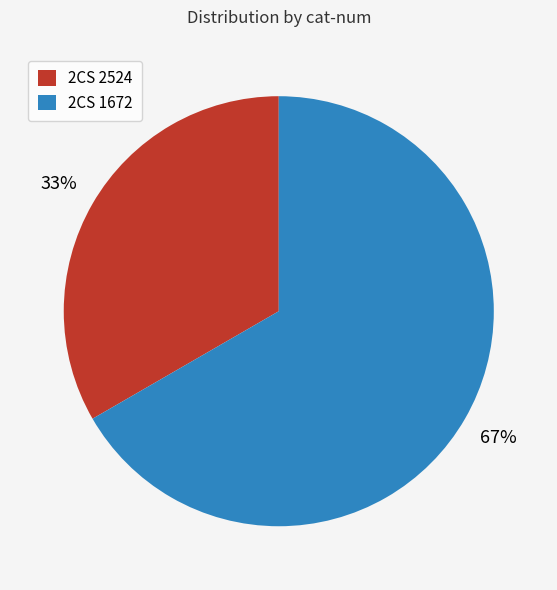

Approximately how many times larger is the value at 2CS 1672 compared to 2CS 2524?

2.0